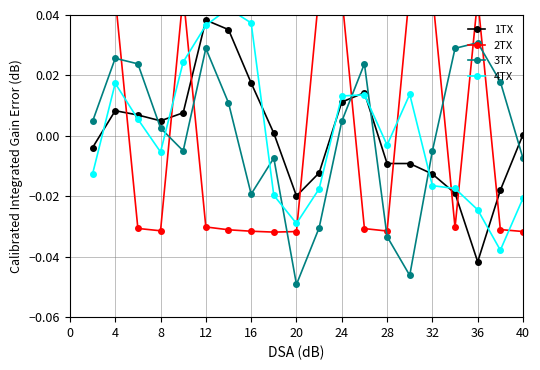

True or false: 3TX has more than 1 interior local peaks.

True